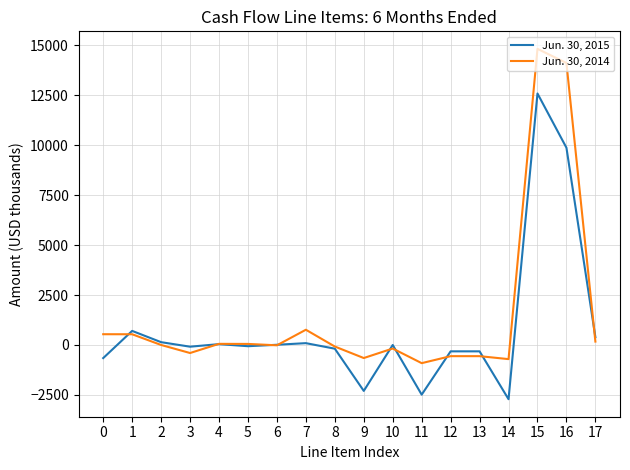

Is the value of Jun. 30, 2014 at 2 greater than the value of Jun. 30, 2015 at 16?

No